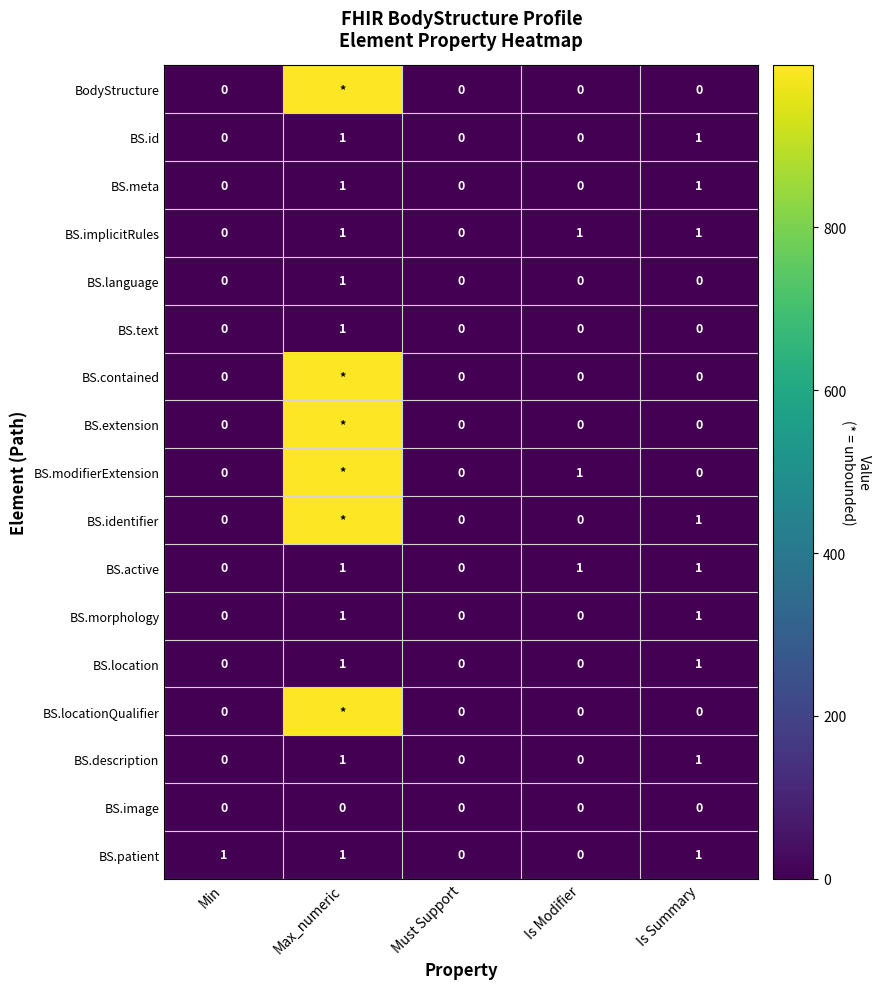

True or false: BS.description has a value of 1 at Is Summary.

True